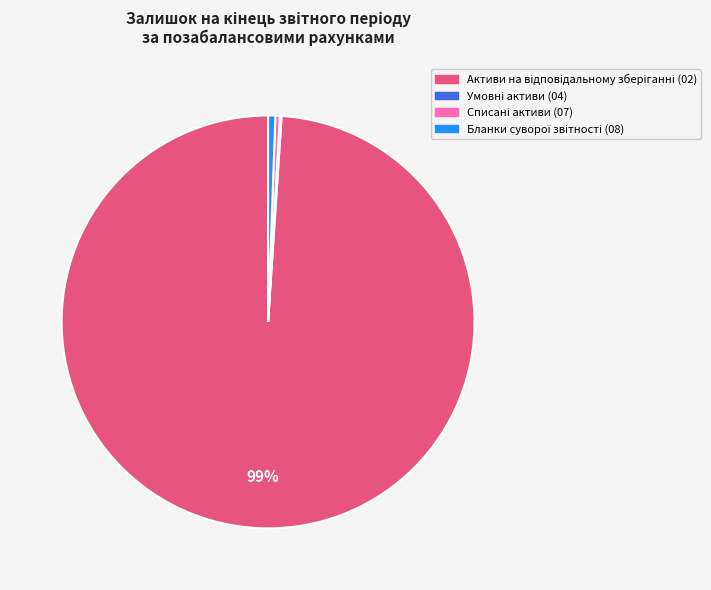

Is there any slice that represents more than half of the pie?

Yes